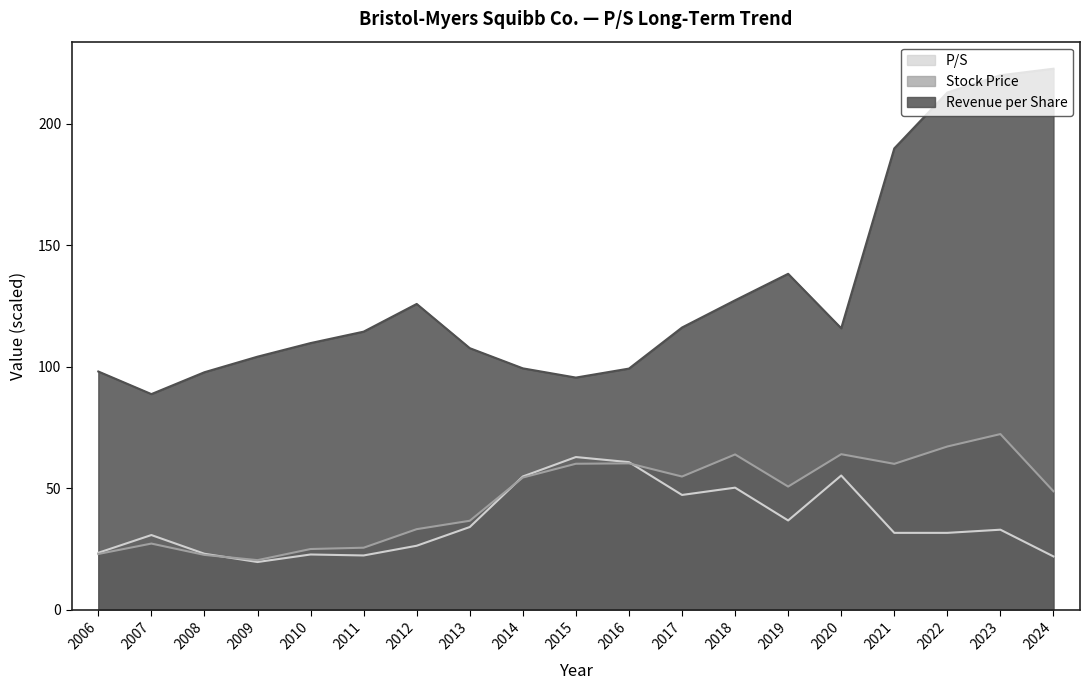

Read the Revenue per Share value at 2021.

189.8